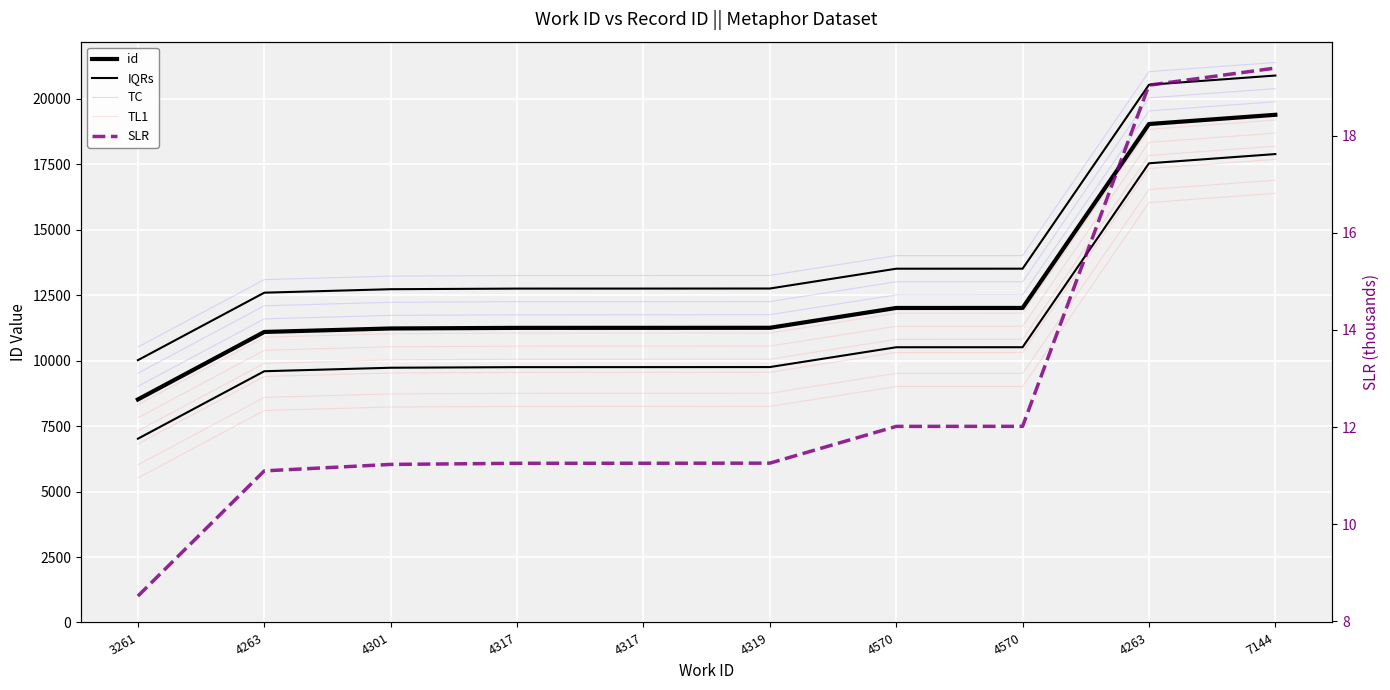

What is the lowest value of the IQRs series?

10019.0